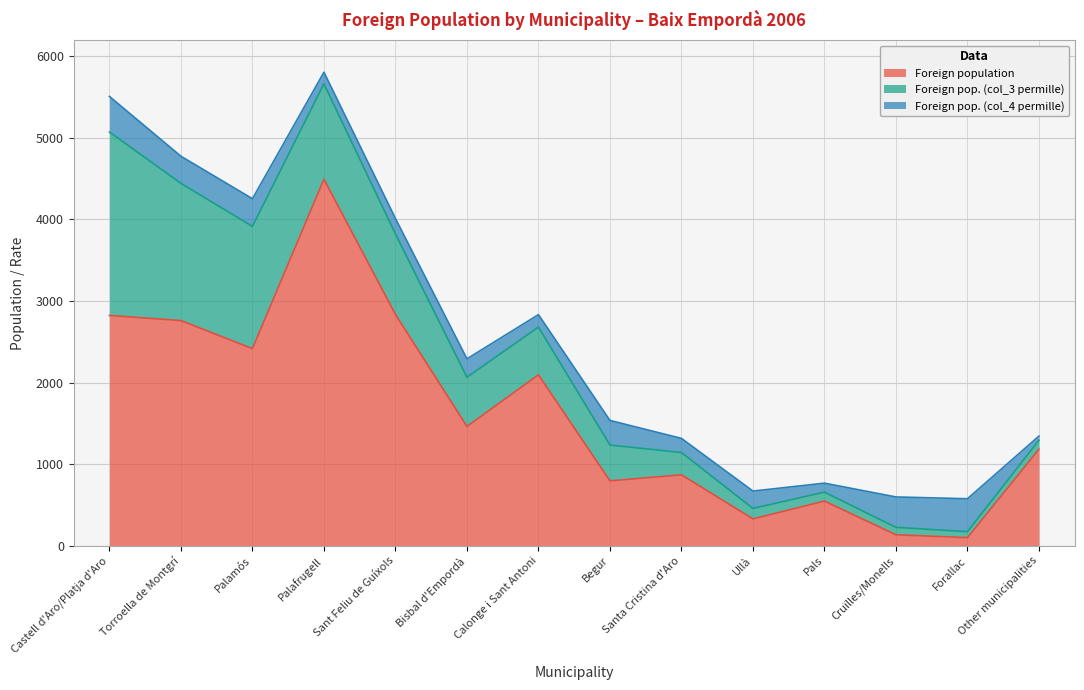

Which series has the largest total across all categories?

Foreign population